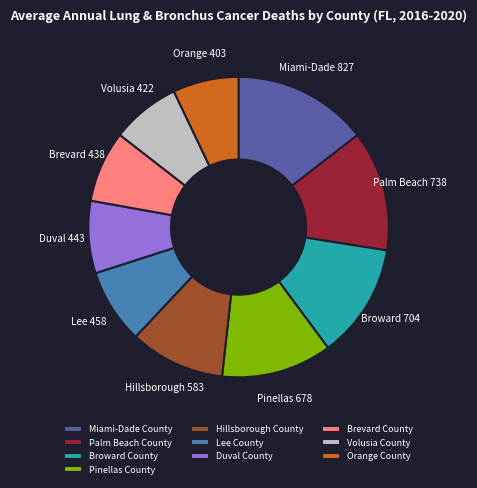

Combined, do Miami-Dade County and Pinellas County account for over 50%?

No